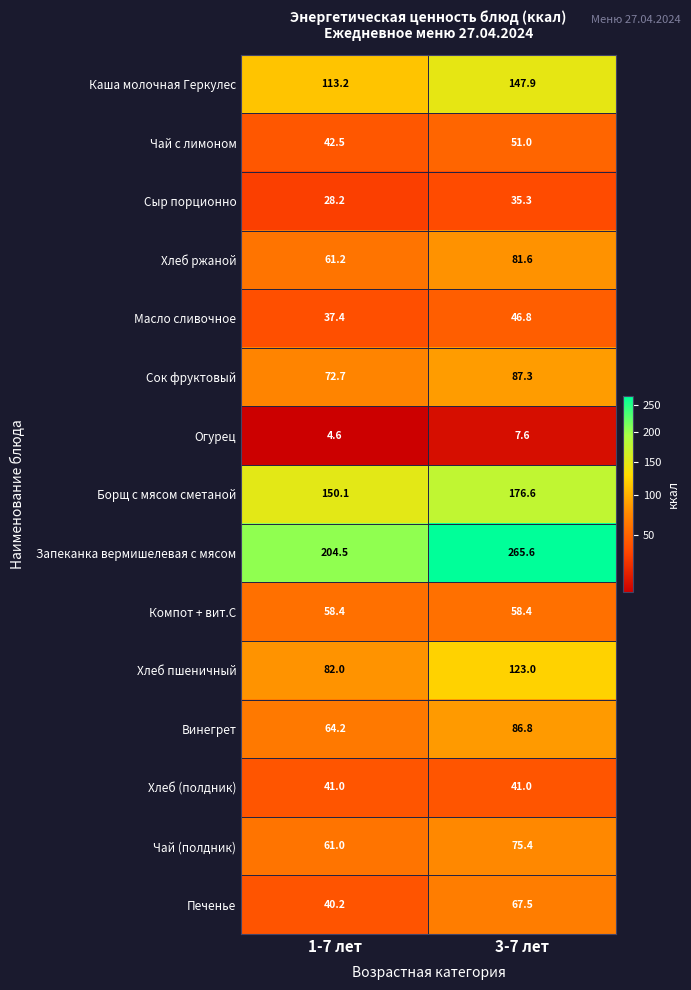

Reading left to right, what are all the values shown in this chart?

Каша молочная Геркулес: 113.2	147.9
Чай с лимоном: 42.5	51.0
Сыр порционно: 28.2	35.3
Хлеб ржаной: 61.2	81.6
Масло сливочное: 37.4	46.8
Сок фруктовый: 72.7	87.3
Огурец: 4.6	7.6
Борщ с мясом сметаной: 150.1	176.6
Запеканка вермишелевая с мясом: 204.5	265.6
Компот + вит.С: 58.4	58.4
Хлеб пшеничный: 82.0	123.0
Винегрет: 64.2	86.8
Хлеб (полдник): 41.0	41.0
Чай (полдник): 61.0	75.4
Печенье: 40.2	67.5